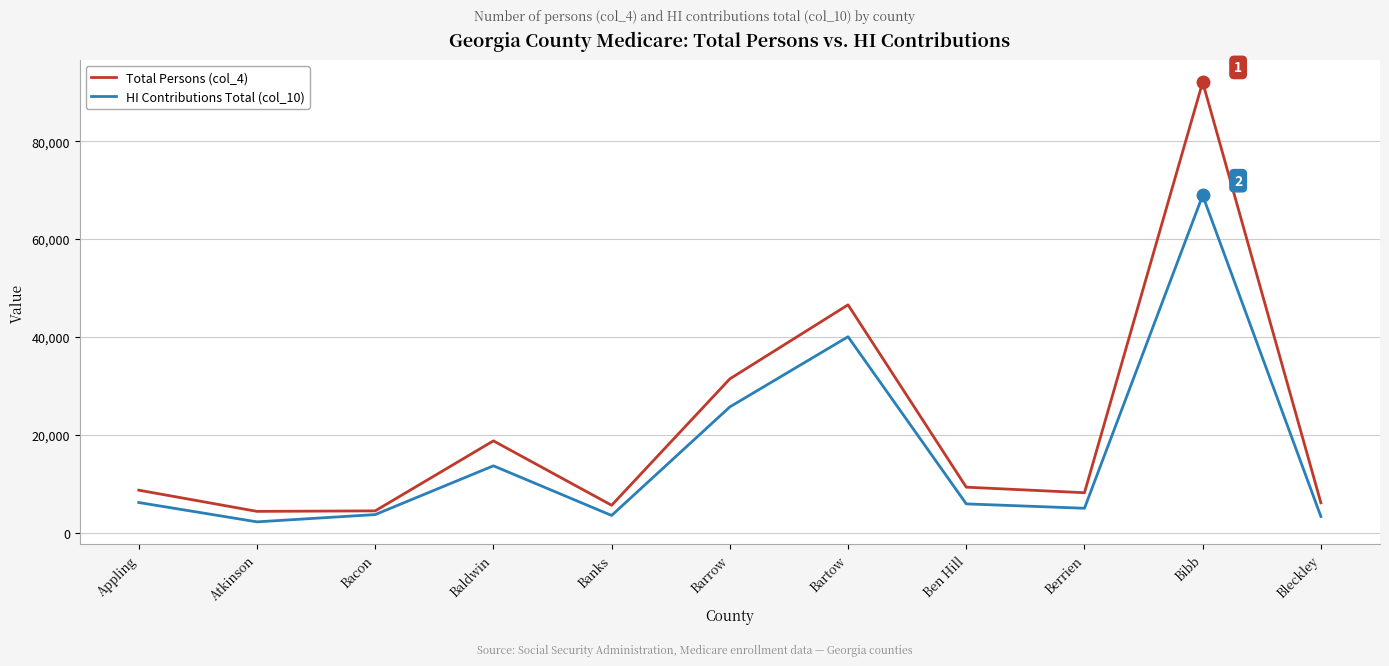

Which series has the largest total across all categories?

Total Persons (col_4)